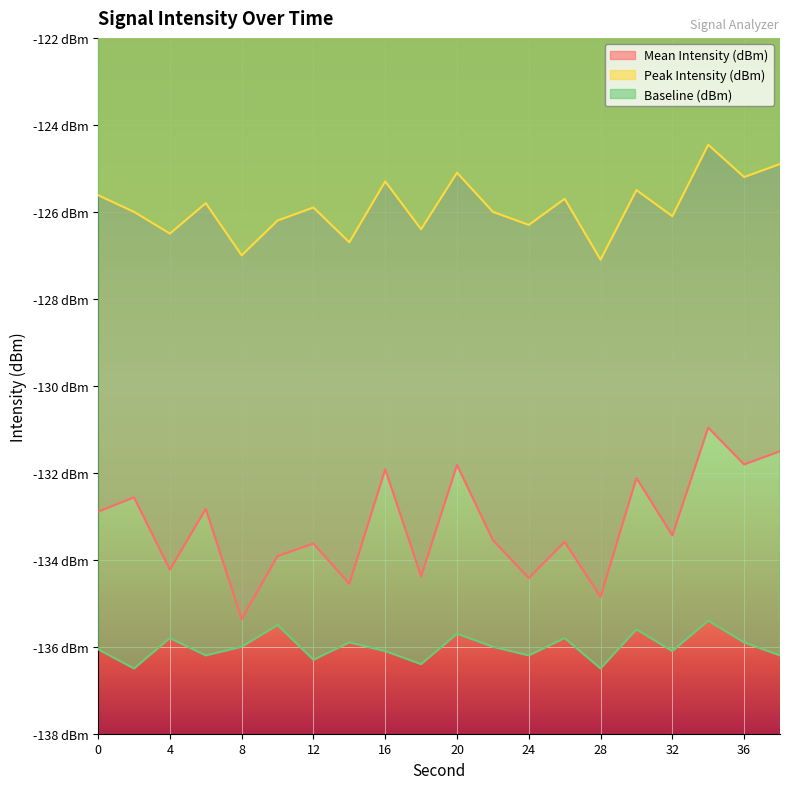

Reading left to right, list all the values displayed in this chart.

Mean Intensity (dBm): -132.9	-132.6	-134.2	-132.8	-135.4	-133.9	-133.6	-134.6	-131.9	-134.4	-131.8	-133.5	-134.4	-133.6	-134.9	-132.1	-133.4	-131.0	-131.8	-131.5
Peak Intensity (dBm): -125.6	-126.0	-126.5	-125.8	-127.0	-126.2	-125.9	-126.7	-125.3	-126.4	-125.1	-126.0	-126.3	-125.7	-127.1	-125.5	-126.1	-124.5	-125.2	-124.9
Baseline (dBm): -136.1	-136.5	-135.8	-136.2	-136.0	-135.5	-136.3	-135.9	-136.1	-136.4	-135.7	-136.0	-136.2	-135.8	-136.5	-135.6	-136.1	-135.4	-135.9	-136.2